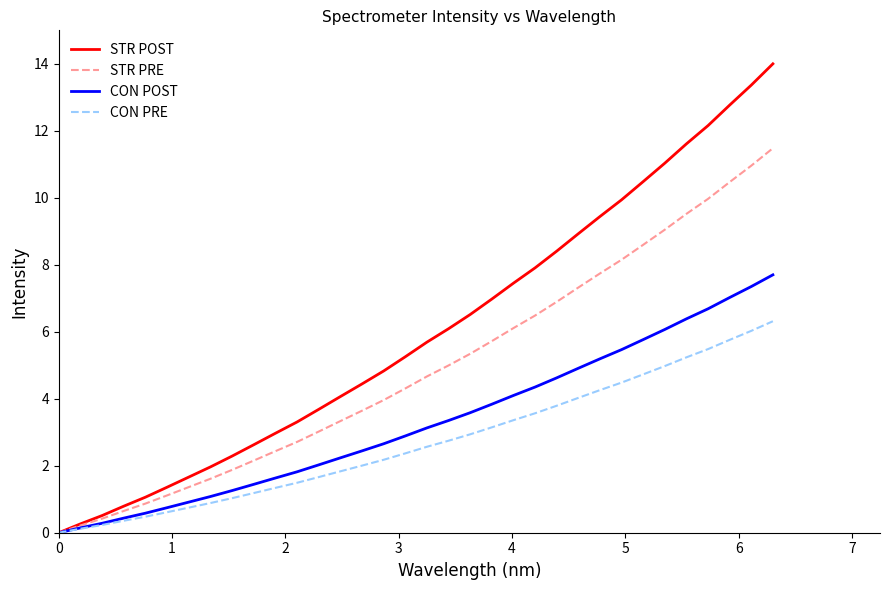

Which series has the largest range (max minus min)?

STR POST